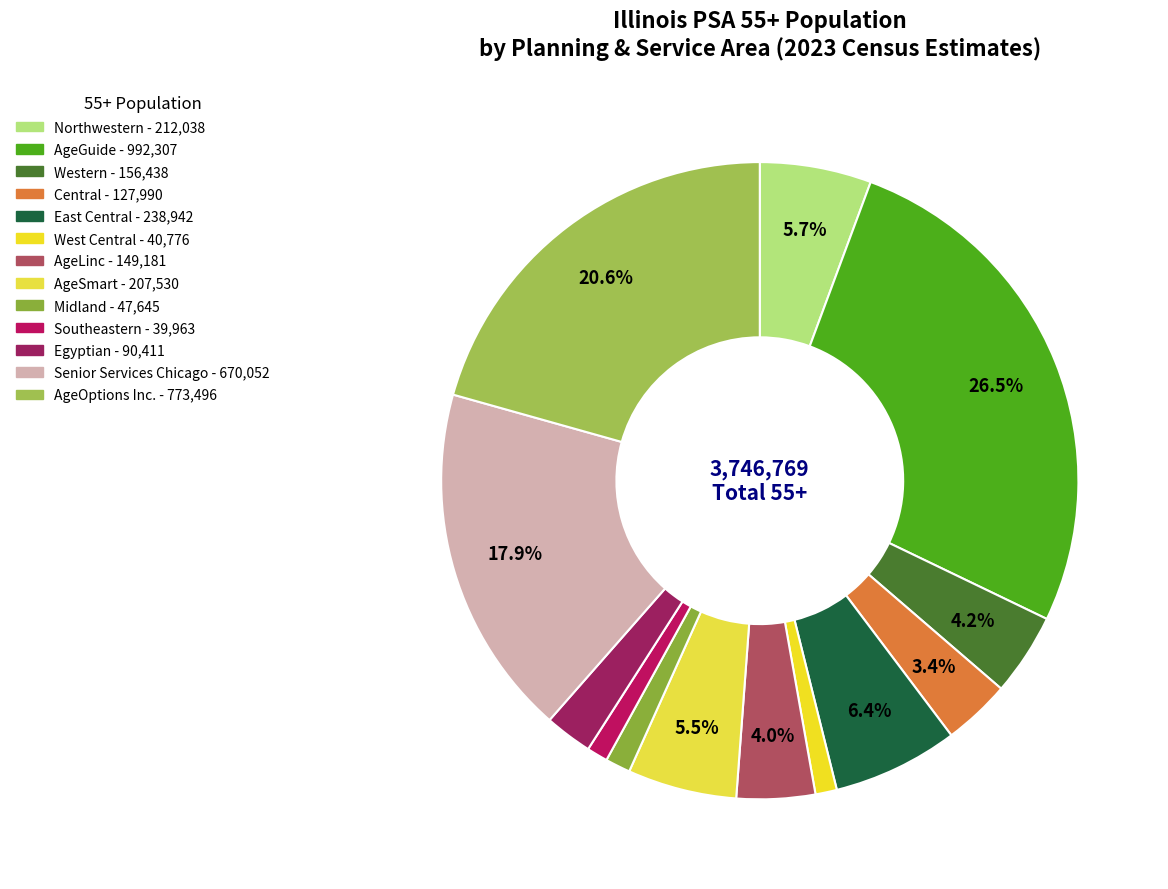

Does Egyptian account for over 50% of the chart?

No